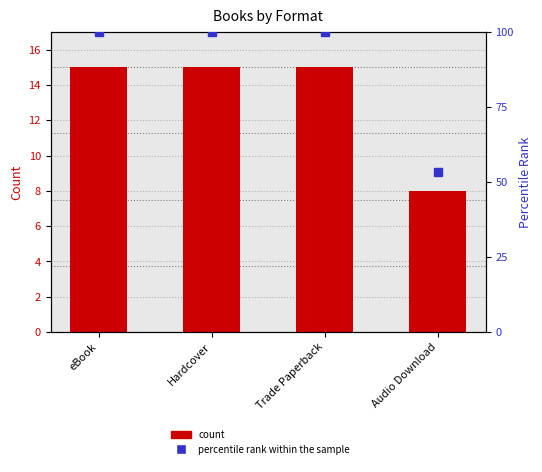

Reading left to right, extract all data points from this chart.

eBook=15	Hardcover=15	Trade Paperback=15	Audio Download=8